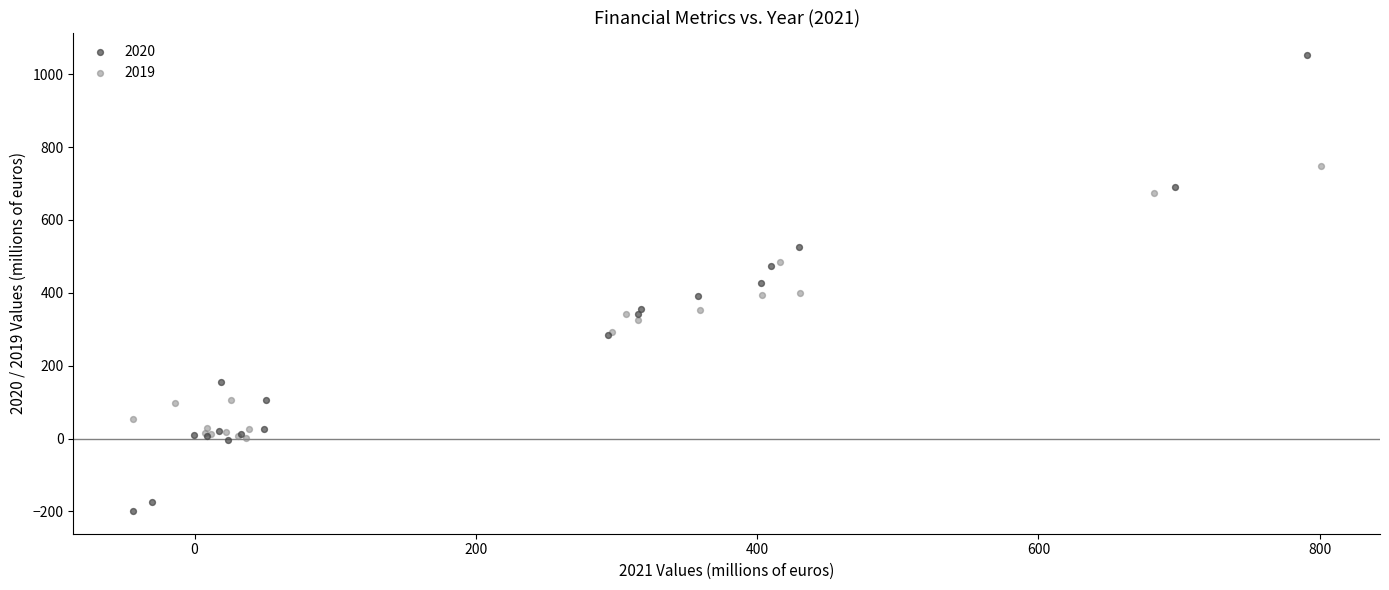

Which series reaches the maximum Y coordinate?

2020